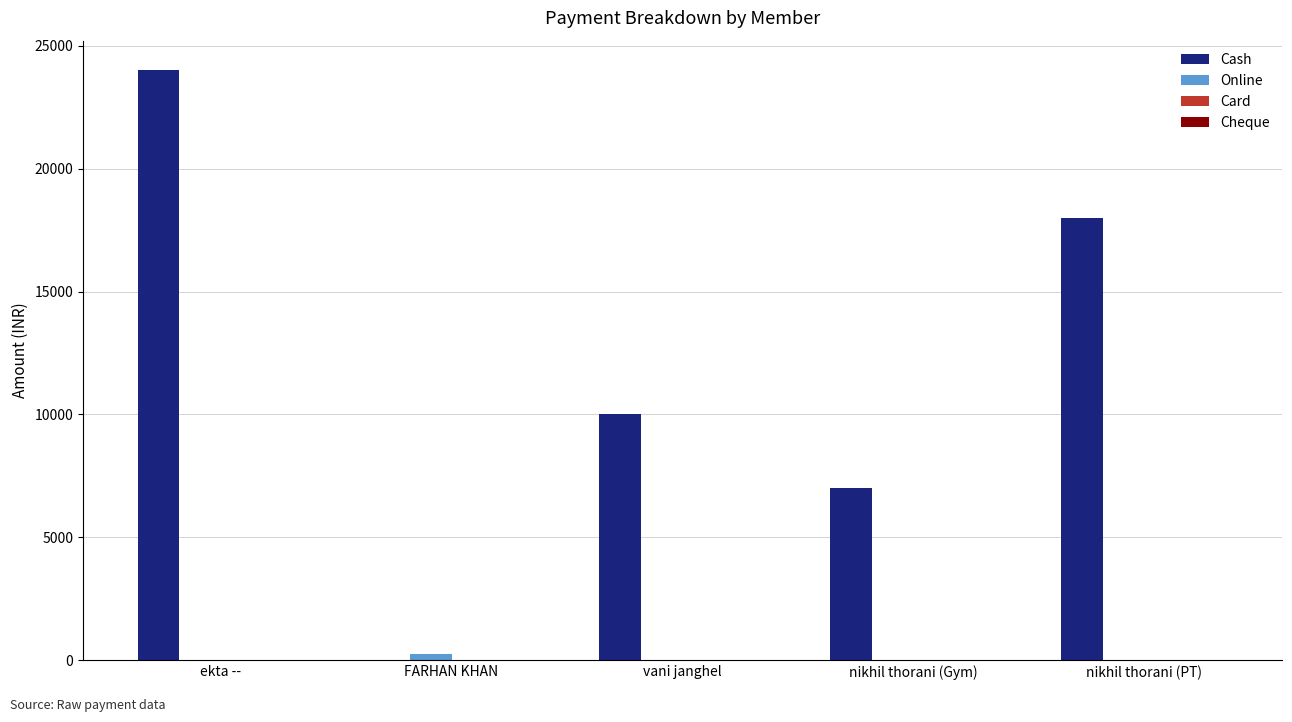

What is the greatest value displayed?

24000